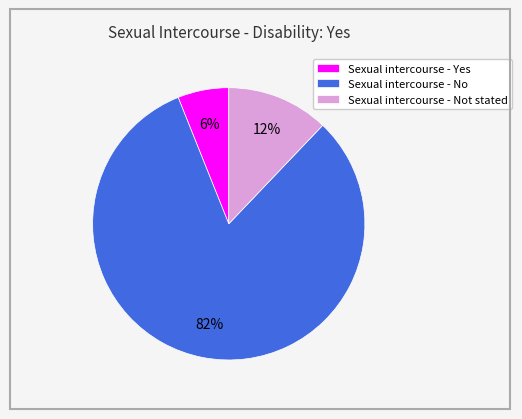

Count the number of slices in the pie.

3